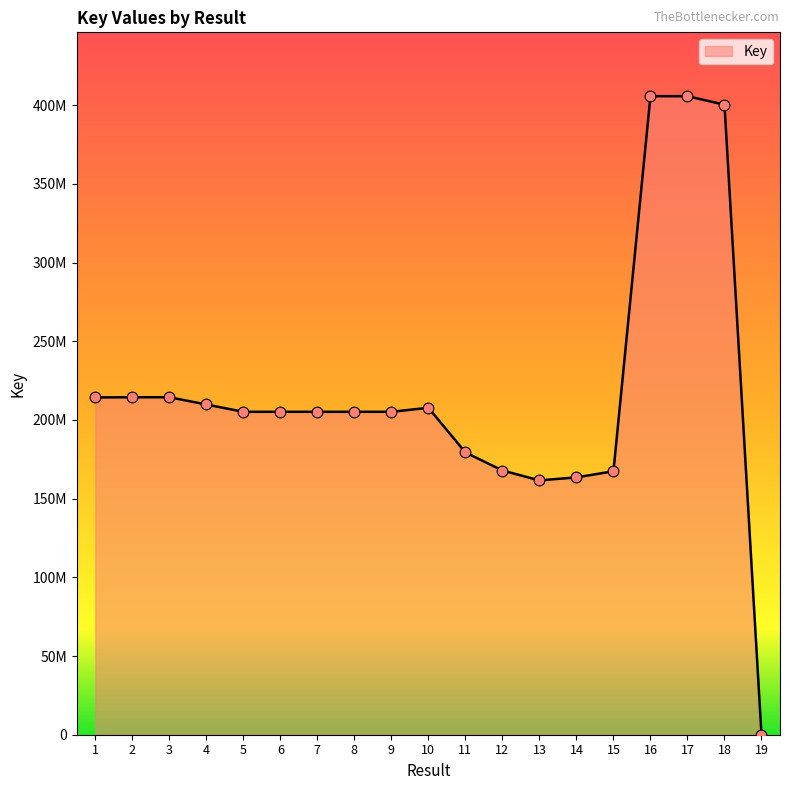

Approximately how many times larger is the value at 14 compared to 10?

0.8